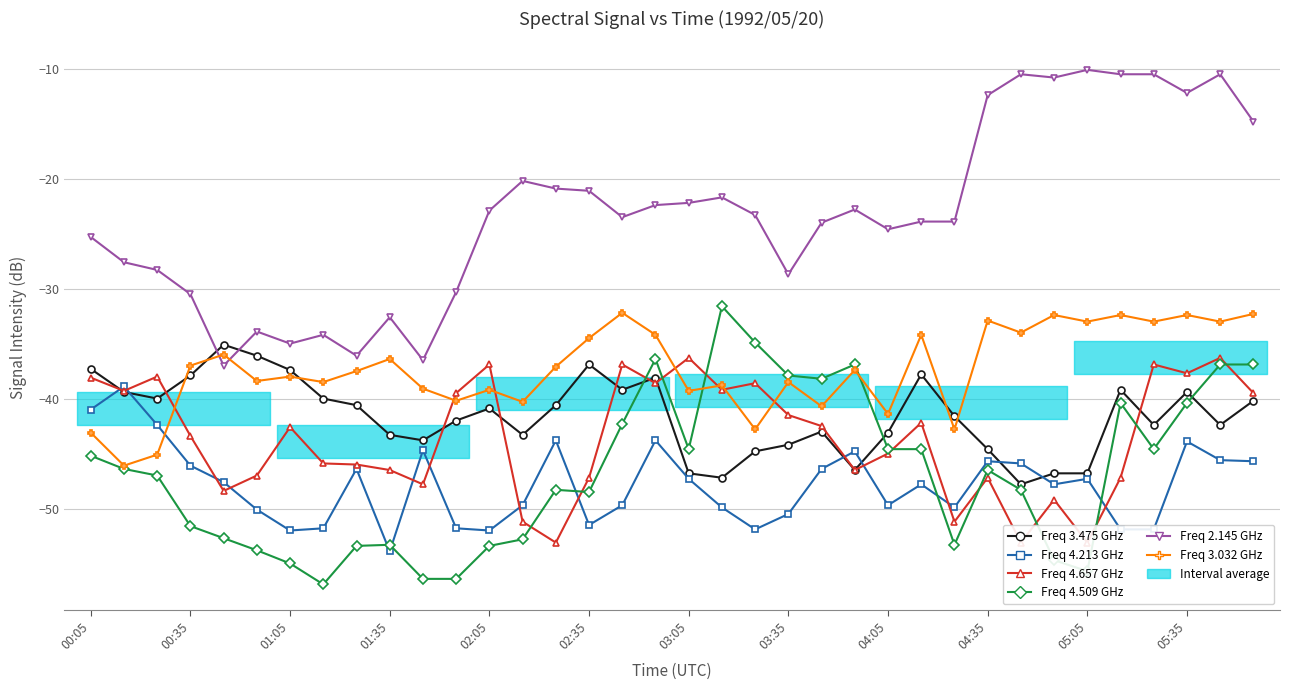

At how many categories does at least one series exceed -24?

21